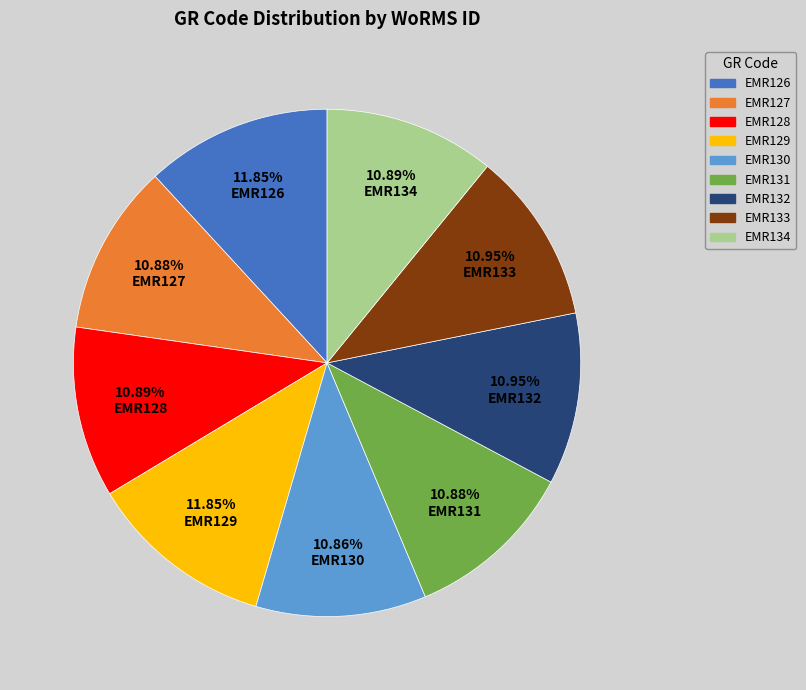

Is the sum of EMR127 and EMR128 greater than half?

No